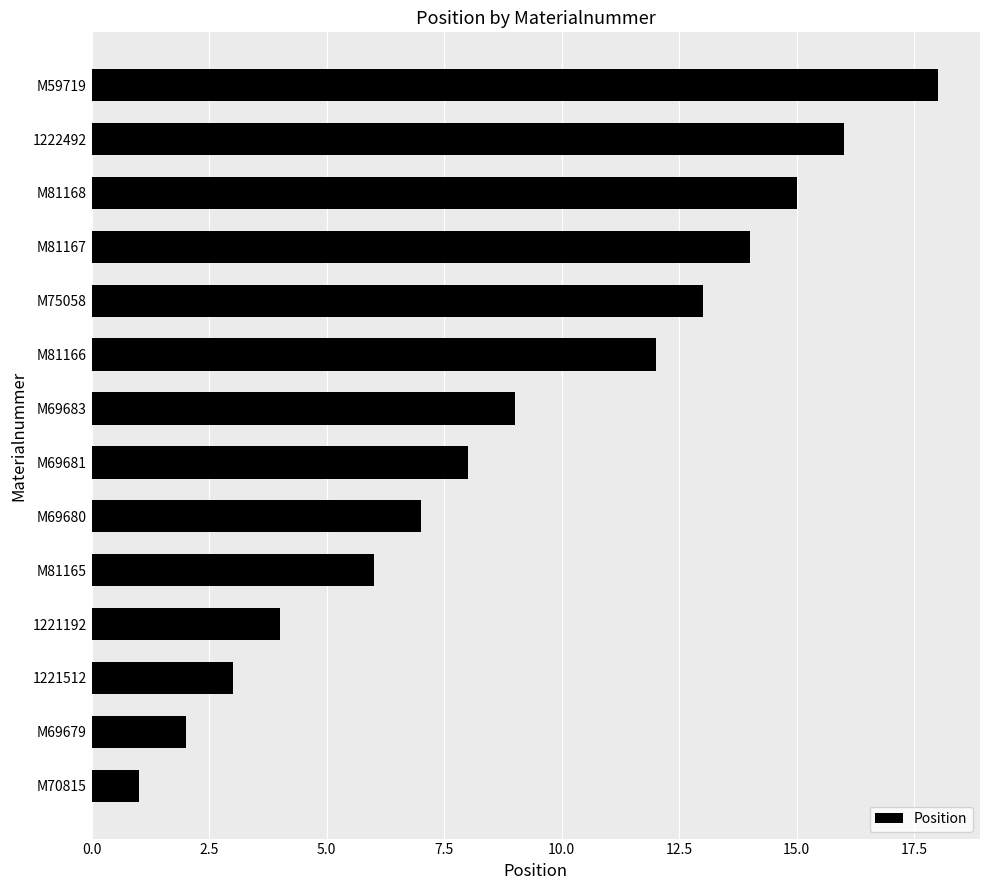

What is the minimum value shown in the chart?

1